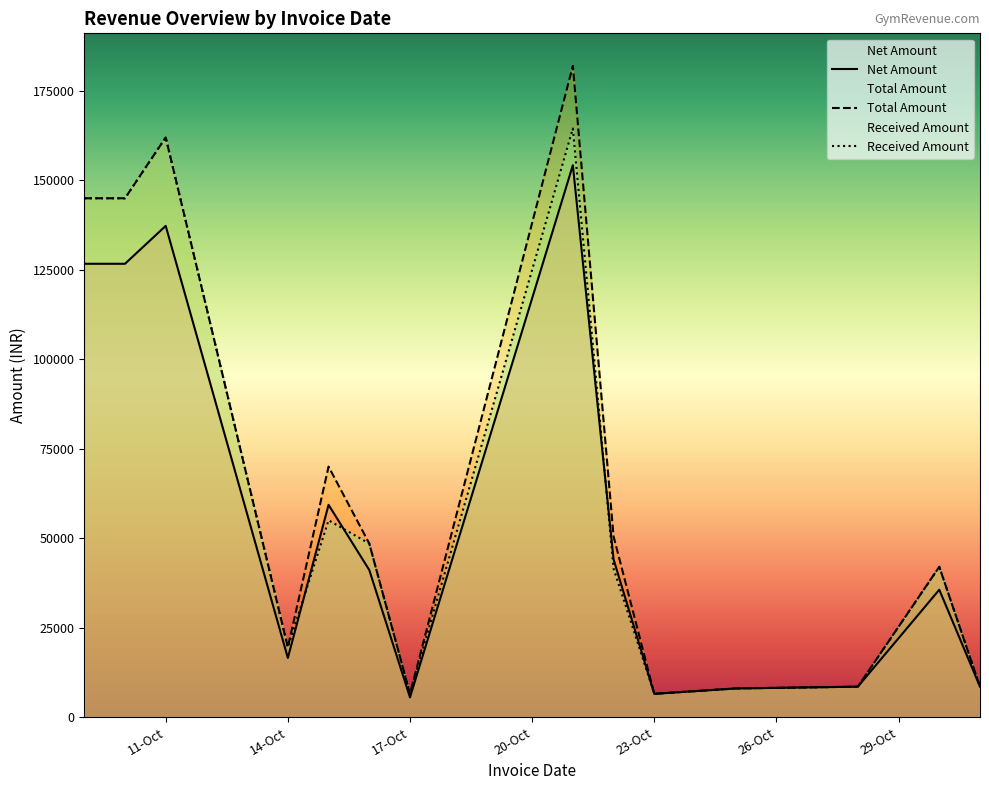

List the series in order of their peak value, lowest first.

Net Amount, Received Amount, Total Amount